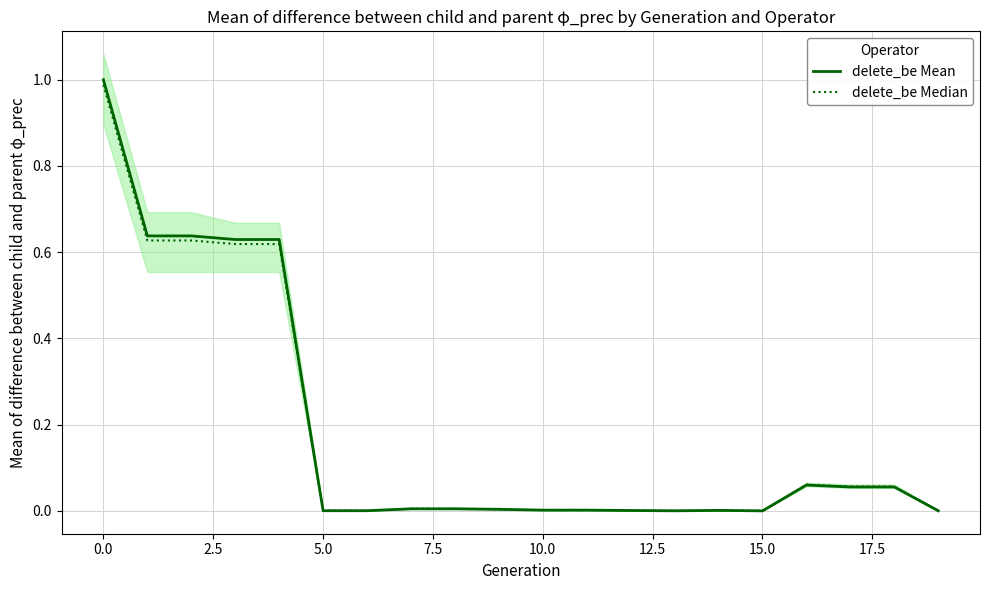

Which series has the widest spread of values?

delete_be Mean